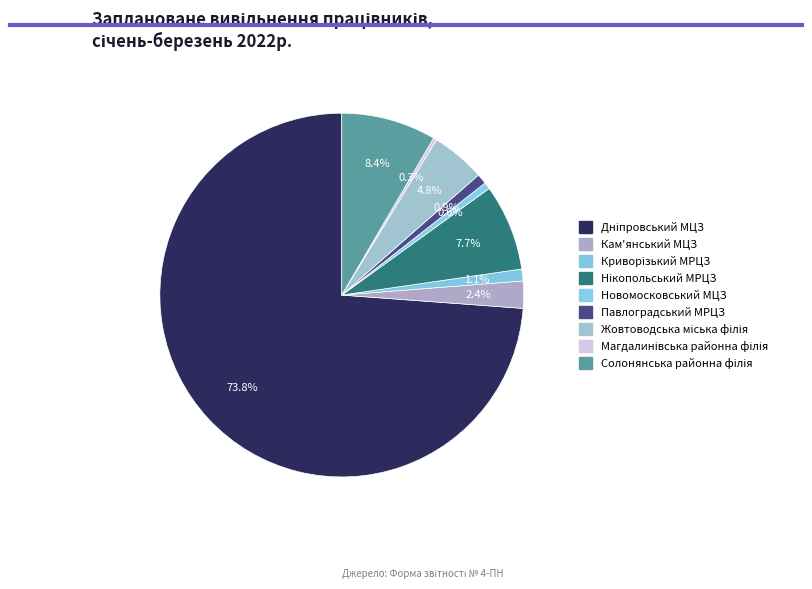

To the nearest percent, what portion does Жовтоводська міська філія represent?

5%